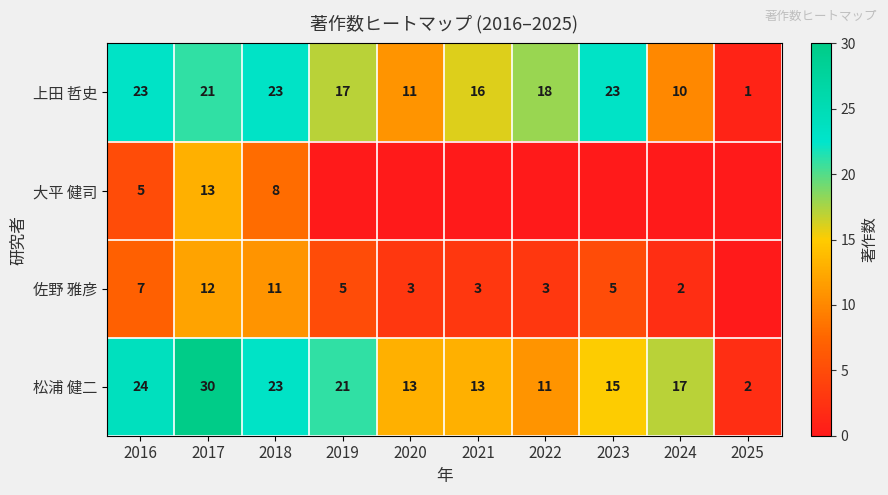

At which label does 上田 哲史 first exceed 18?

2016